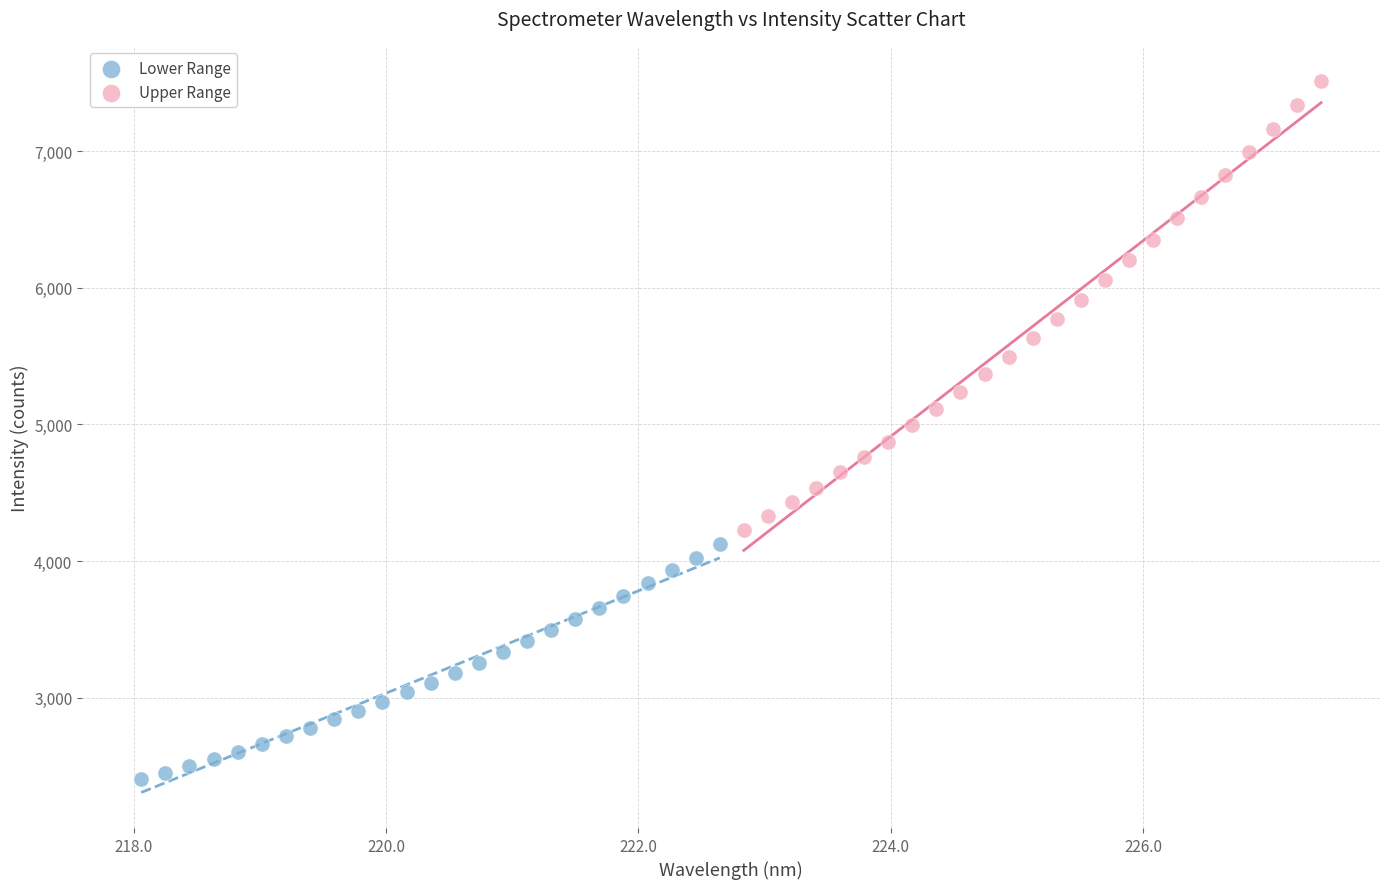

Which series contains the lowest Y value?

Lower Range